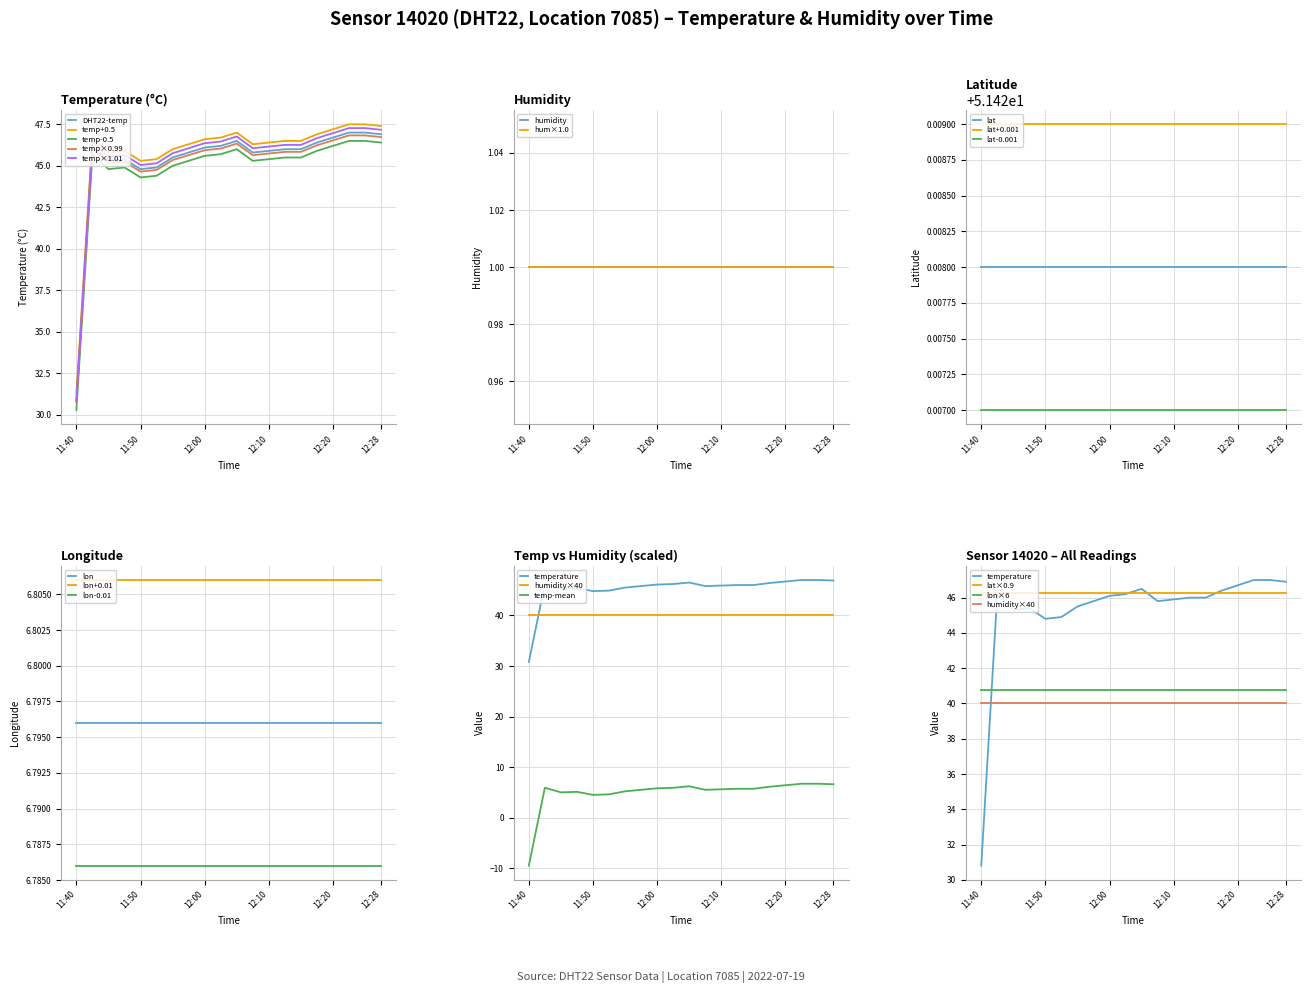

What is the label of the 14th point from the right?

11:55